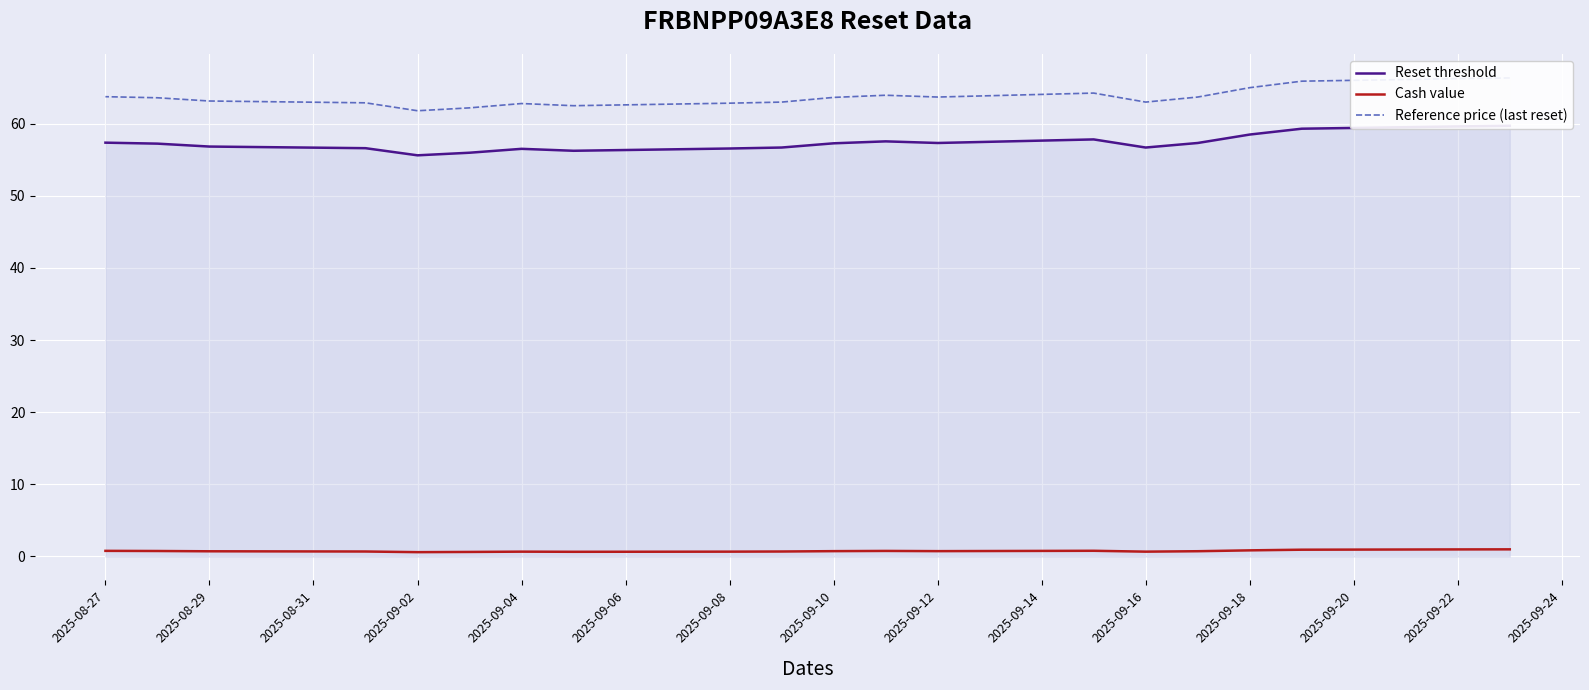

True or false: Reference price (last reset) and Reset threshold intersect in this chart.

False